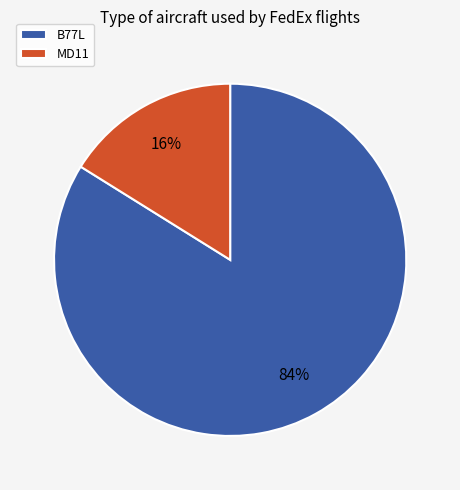

Is there any slice that represents more than half of the pie?

Yes